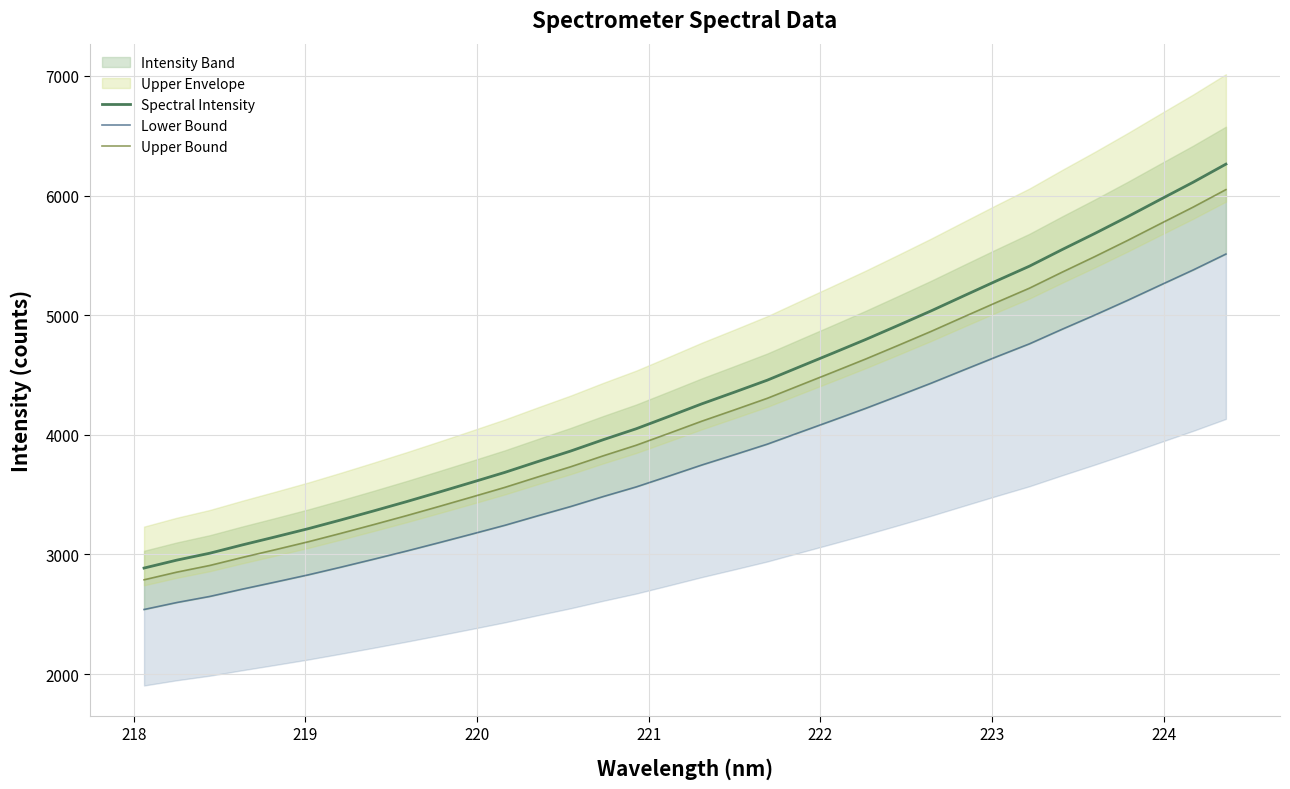

At how many categories does at least one series exceed 2642?

34